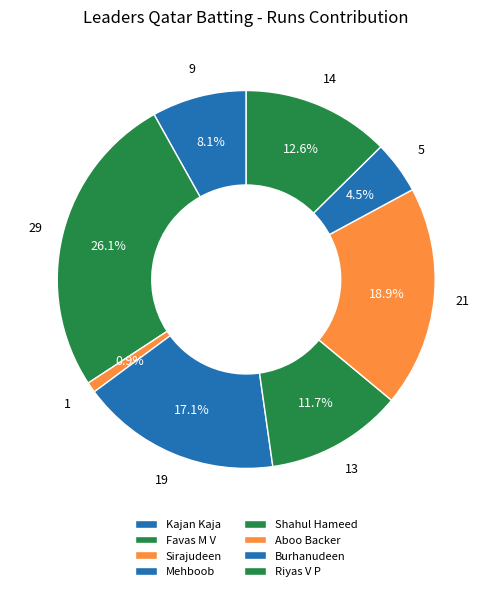

Which category has the smallest portion of the pie?

Sirajudeen